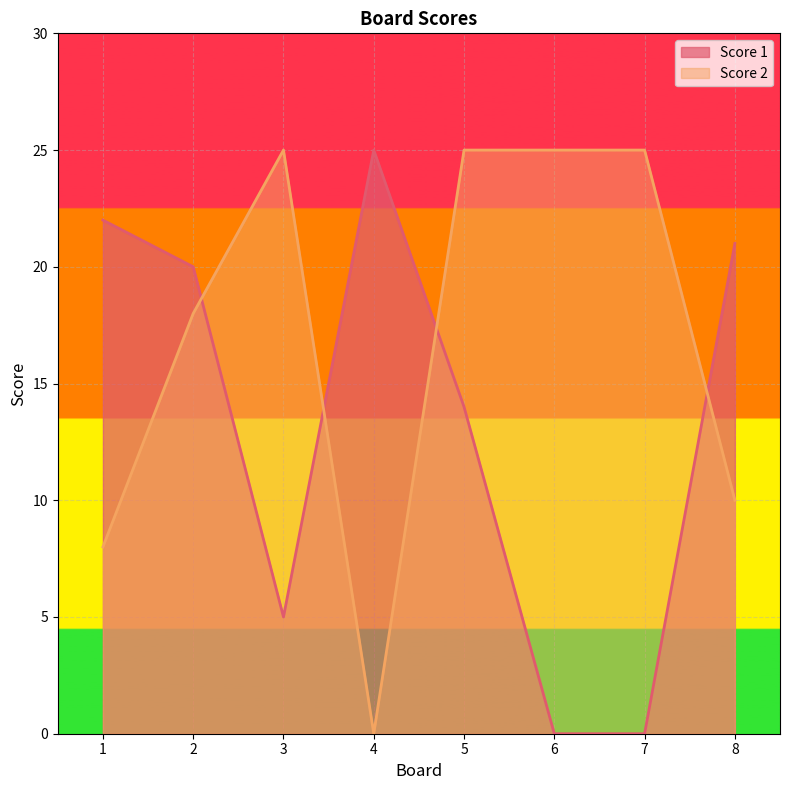

Which category has the highest value across all series?

4